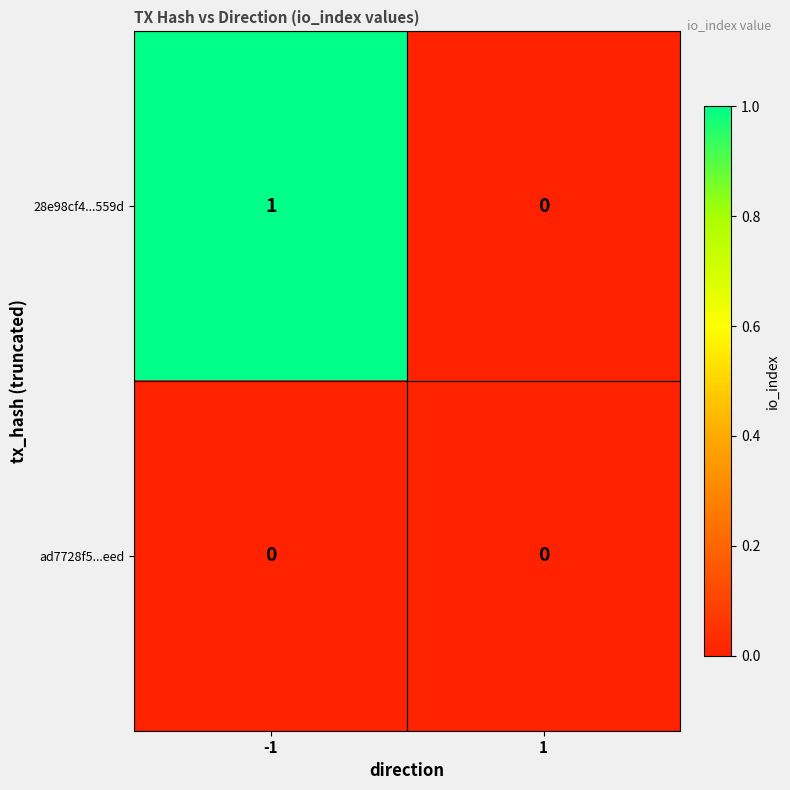

How many series are shown in this chart?

2